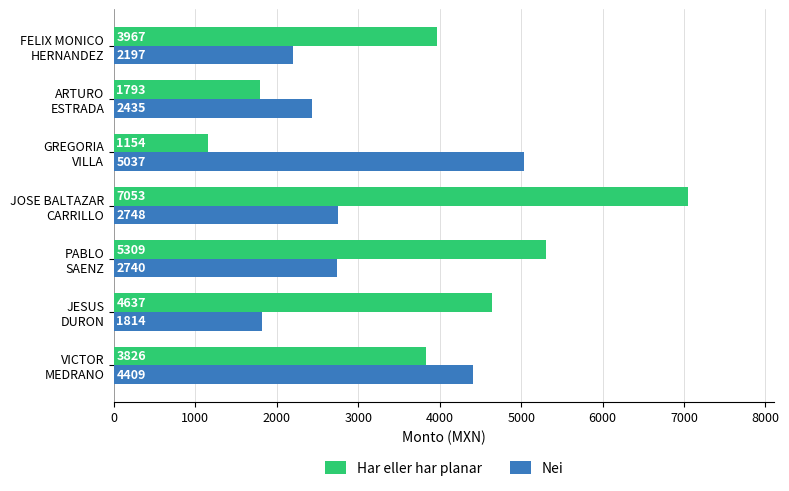

List the labels in order of Har eller har planar value, largest first.

JOSE BALTAZAR
CARRILLO, PABLO
SAENZ, JESUS
DURON, FELIX MONICO
HERNANDEZ, VICTOR
MEDRANO, ARTURO
ESTRADA, GREGORIA
VILLA